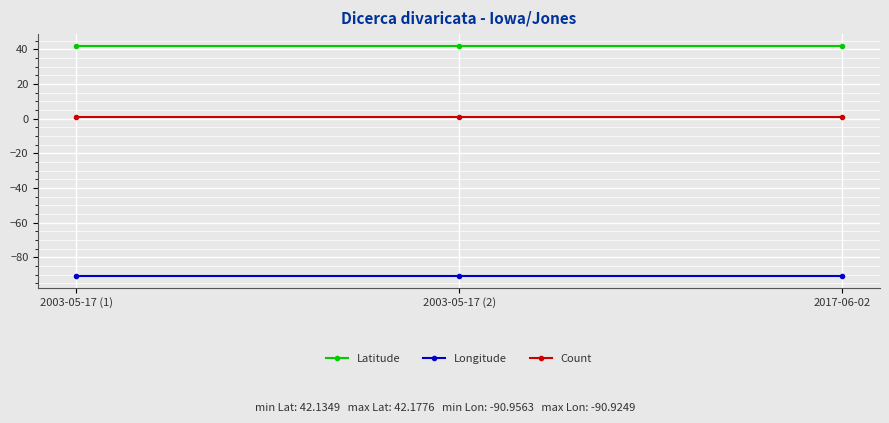

Is it true that Latitude equals 71.7 at 2003-05-17 (1)?

False